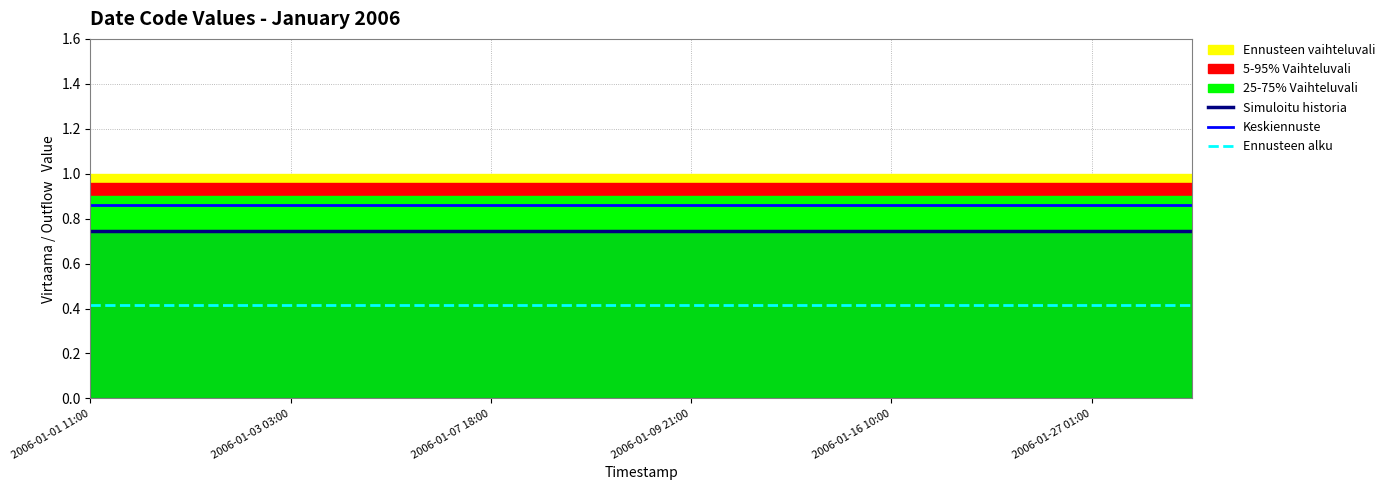

Which label corresponds to the largest value in the chart?

2006-01-01 11:00